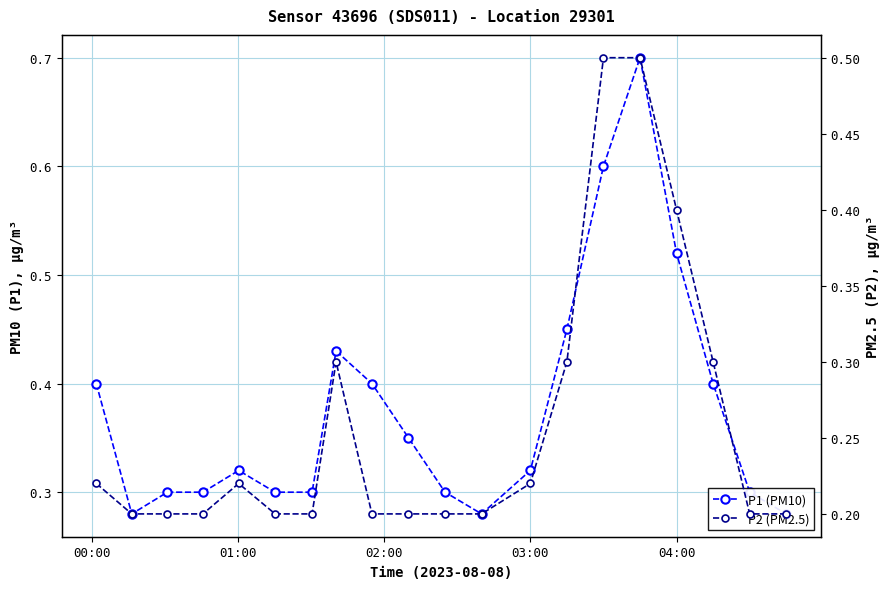

Which series has the widest spread of values?

P1 (PM10)